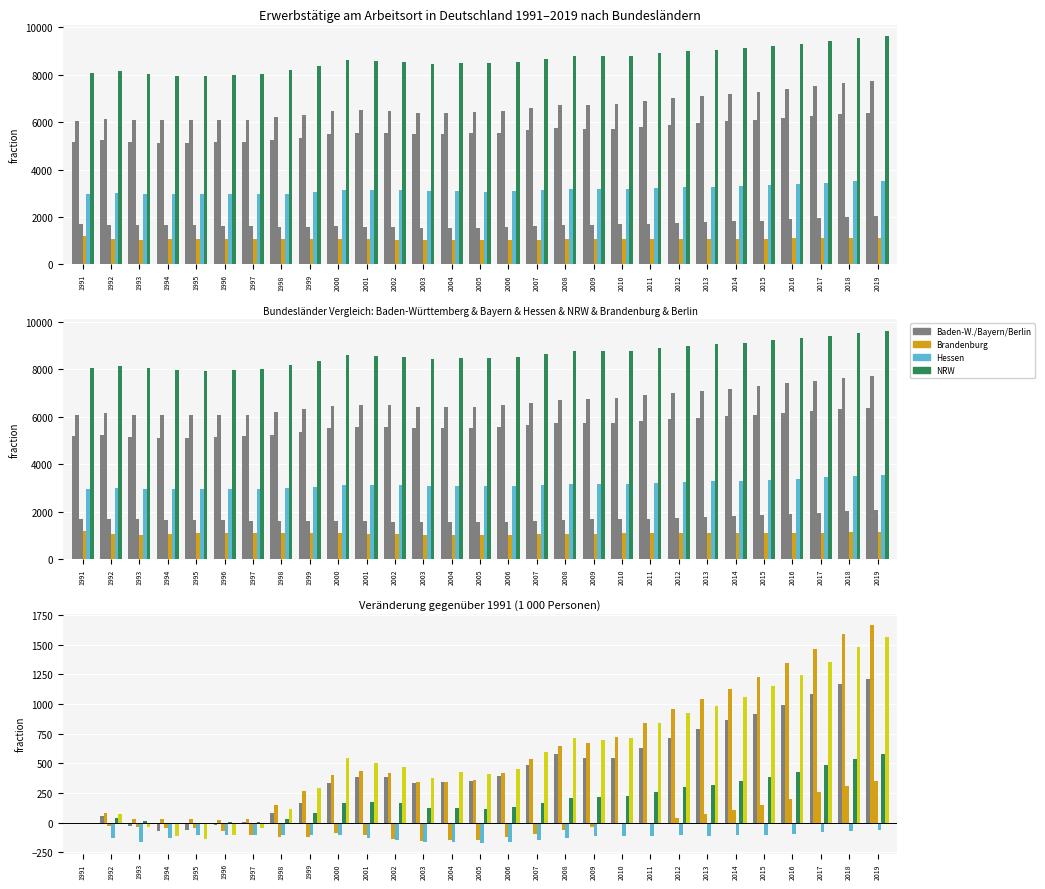

Is it true that Brandenburg equals -169.7 at 1992?

False